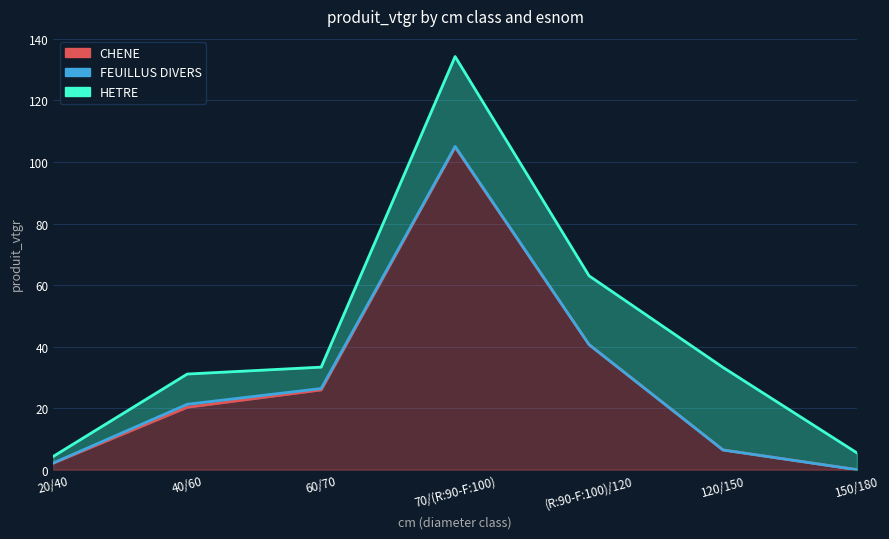

What is the label of the 3rd point from the right?

(R:90-F:100)/120